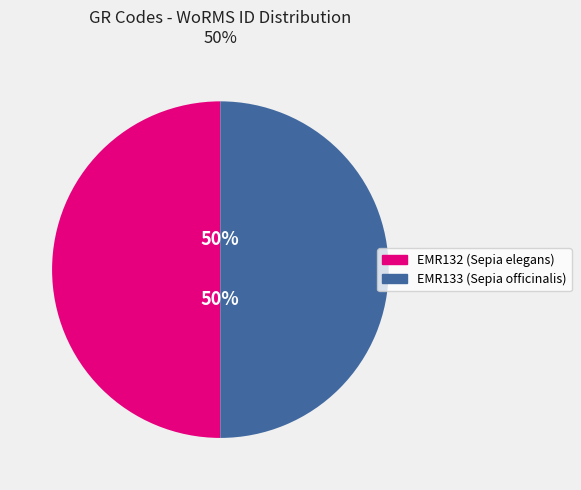

True or false: EMR133 (Sepia officinalis) accounts for 50% of the total.

True